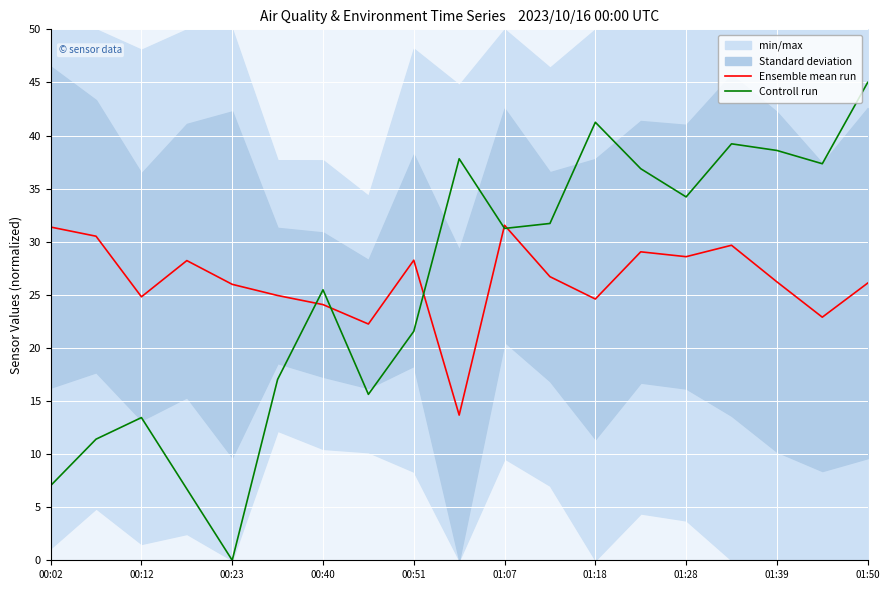

The Ensemble mean run series shows 17.9 at 01:39. True or false?

False